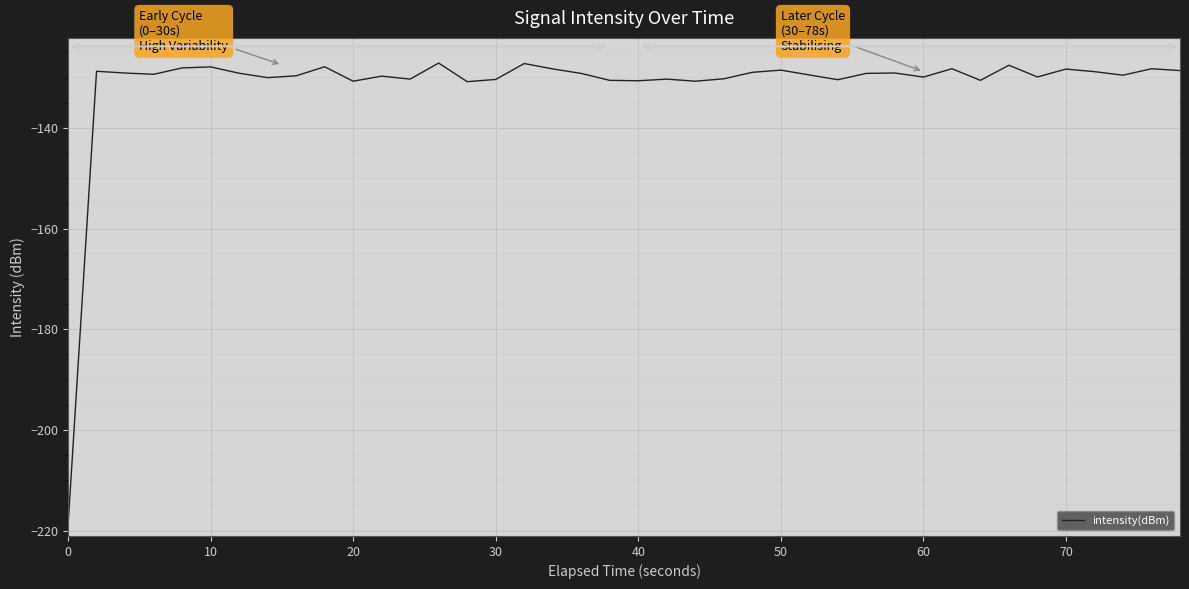

What is the smallest value displayed?

-219.1